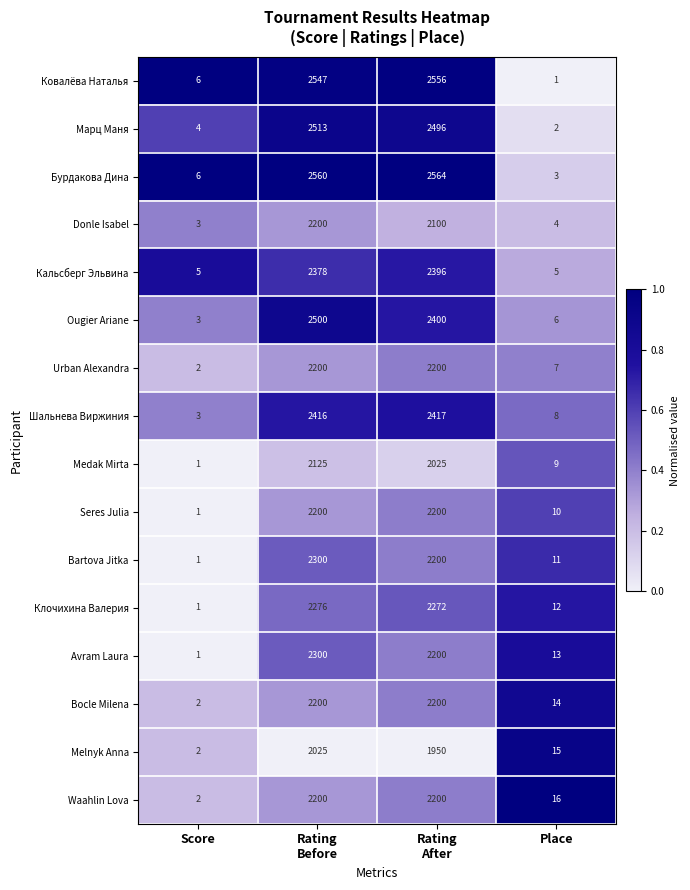

What is the total value across all series at Rating
Before?

36940